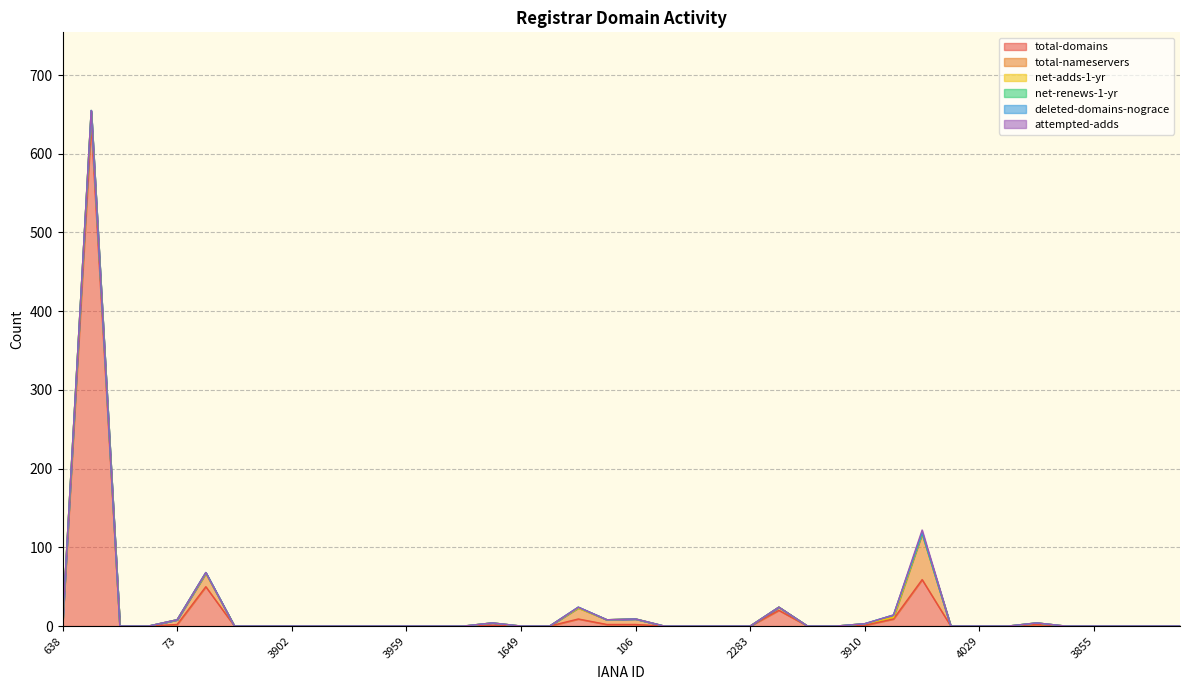

True or false: attempted-adds and deleted-domains-nograce intersect in this chart.

False